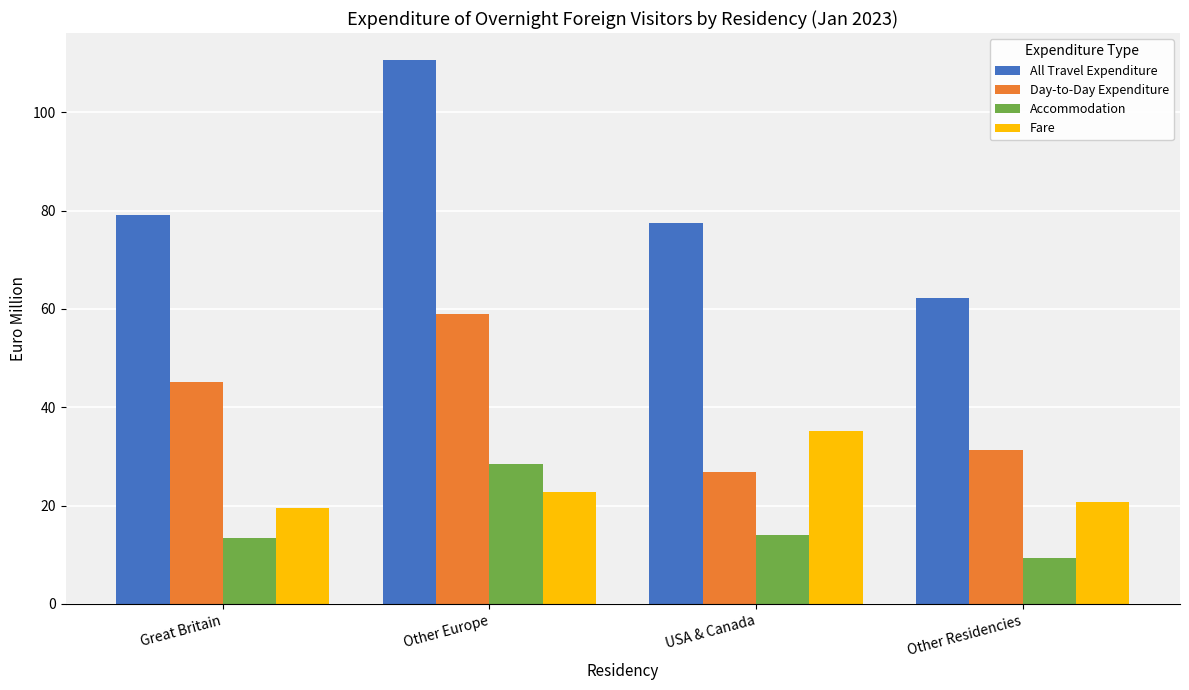

What is the difference between the maximum and minimum values in the All Travel Expenditure series?

48.3